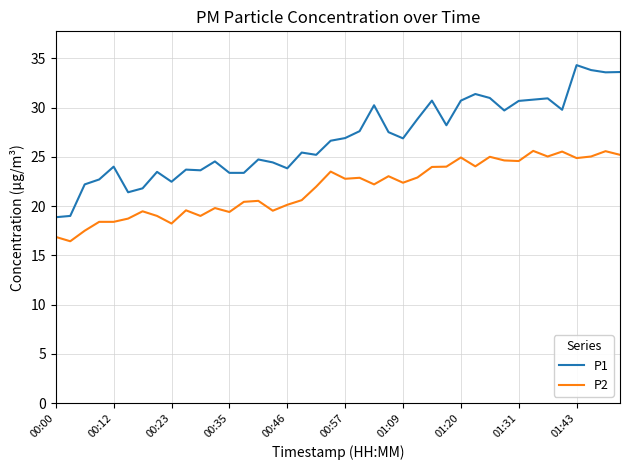

True or false: P2 and P1 cross at least once.

False